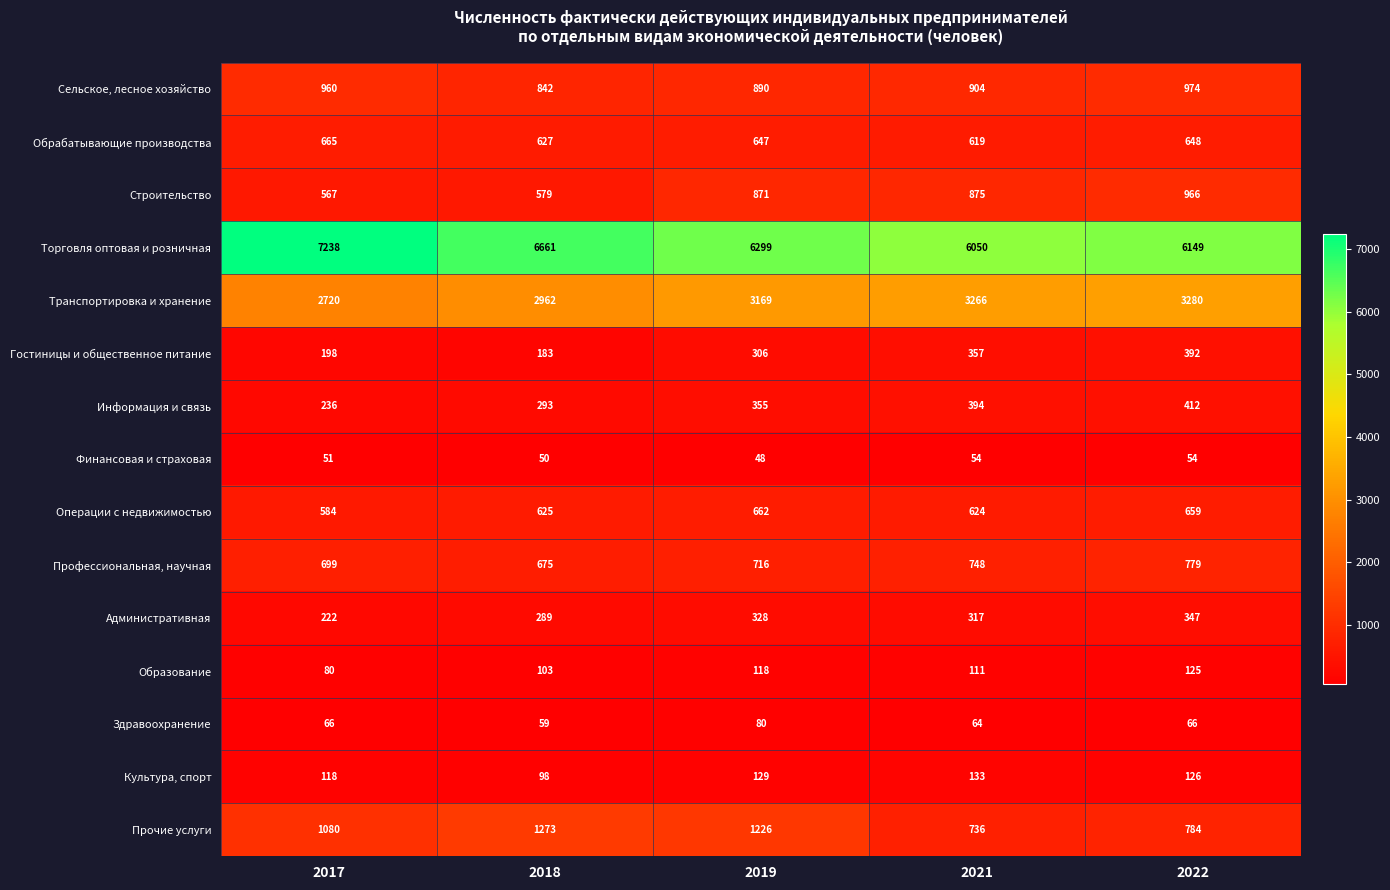

Which series has the largest total across all categories?

Торговля оптовая и розничная